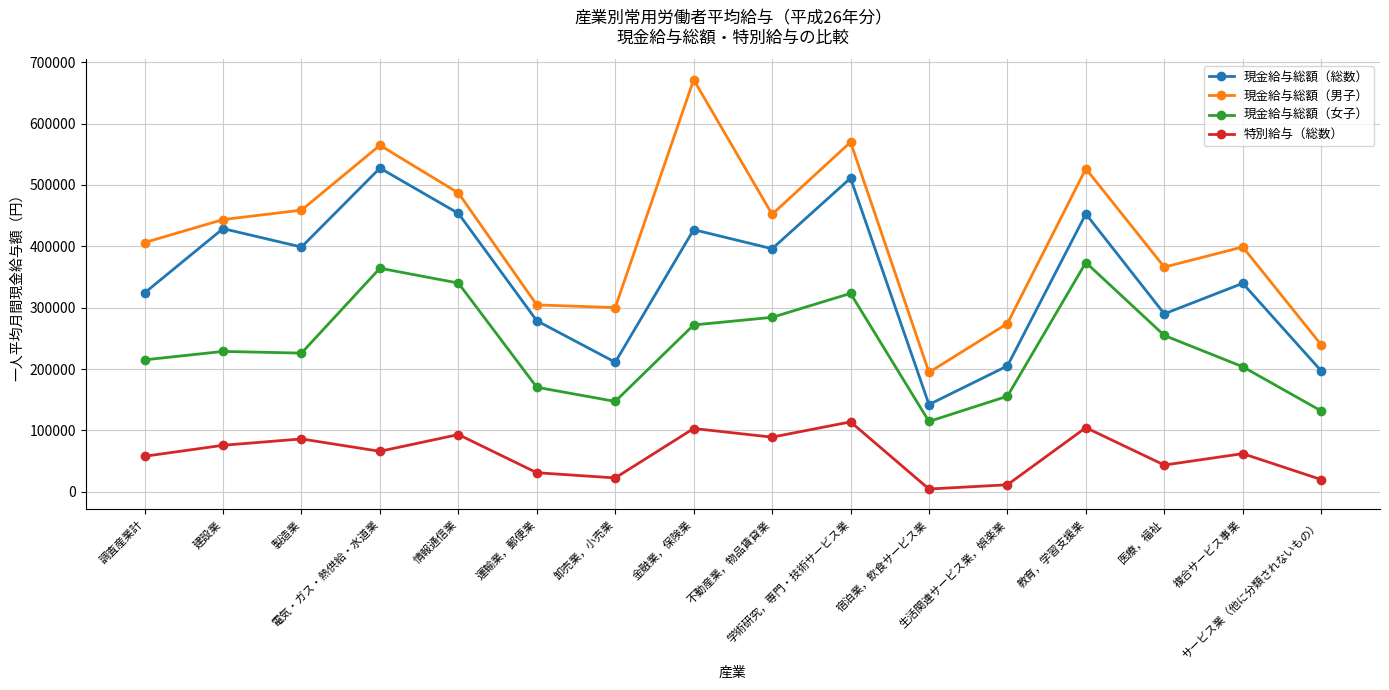

True or false: 特別給与（総数） and 現金給与総額（女子） intersect in this chart.

False